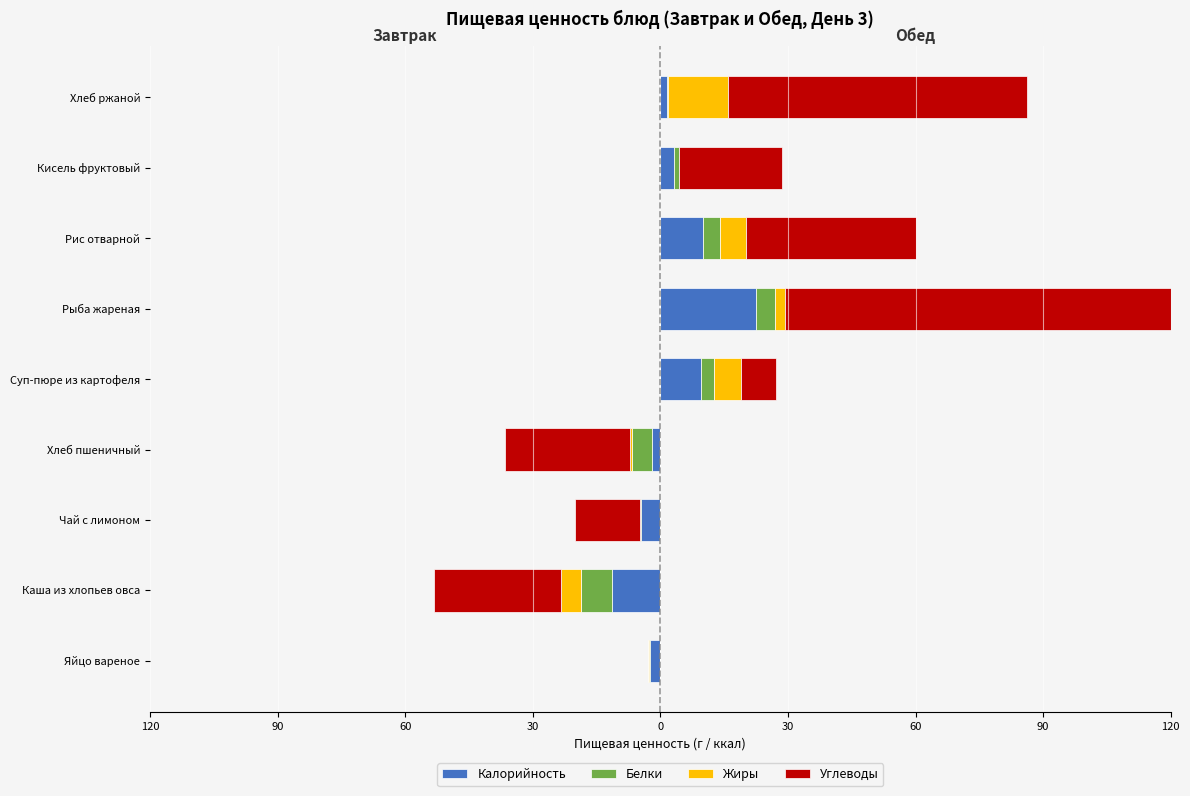

Is the value of Калорийность at Хлеб пшеничный greater than the value of Жиры at Рис отварной?

No